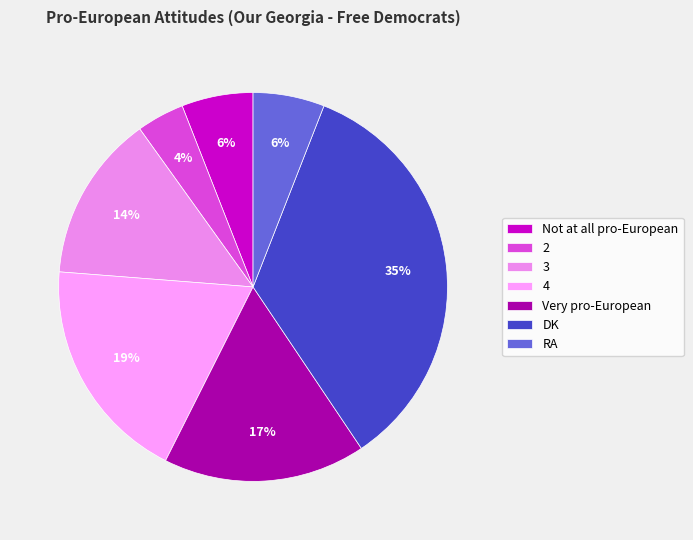

How many slices are in this pie chart?

7